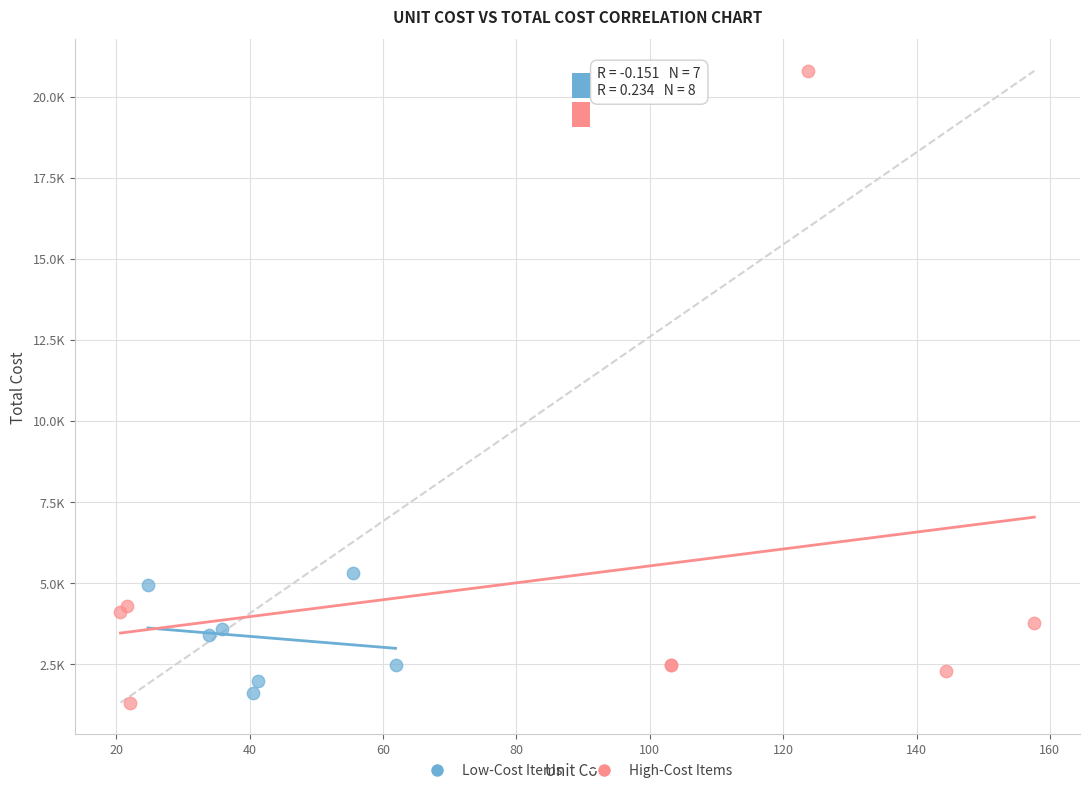

What are all the series names shown in the legend?

Low-Cost Items, High-Cost Items